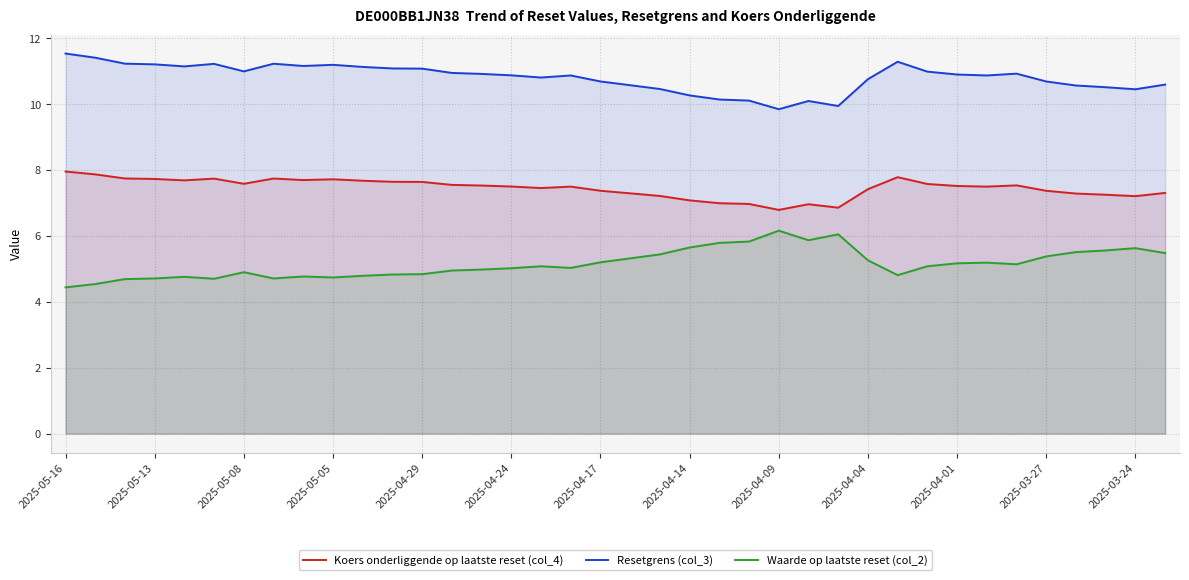

Does the chart have visible grid lines?

Yes